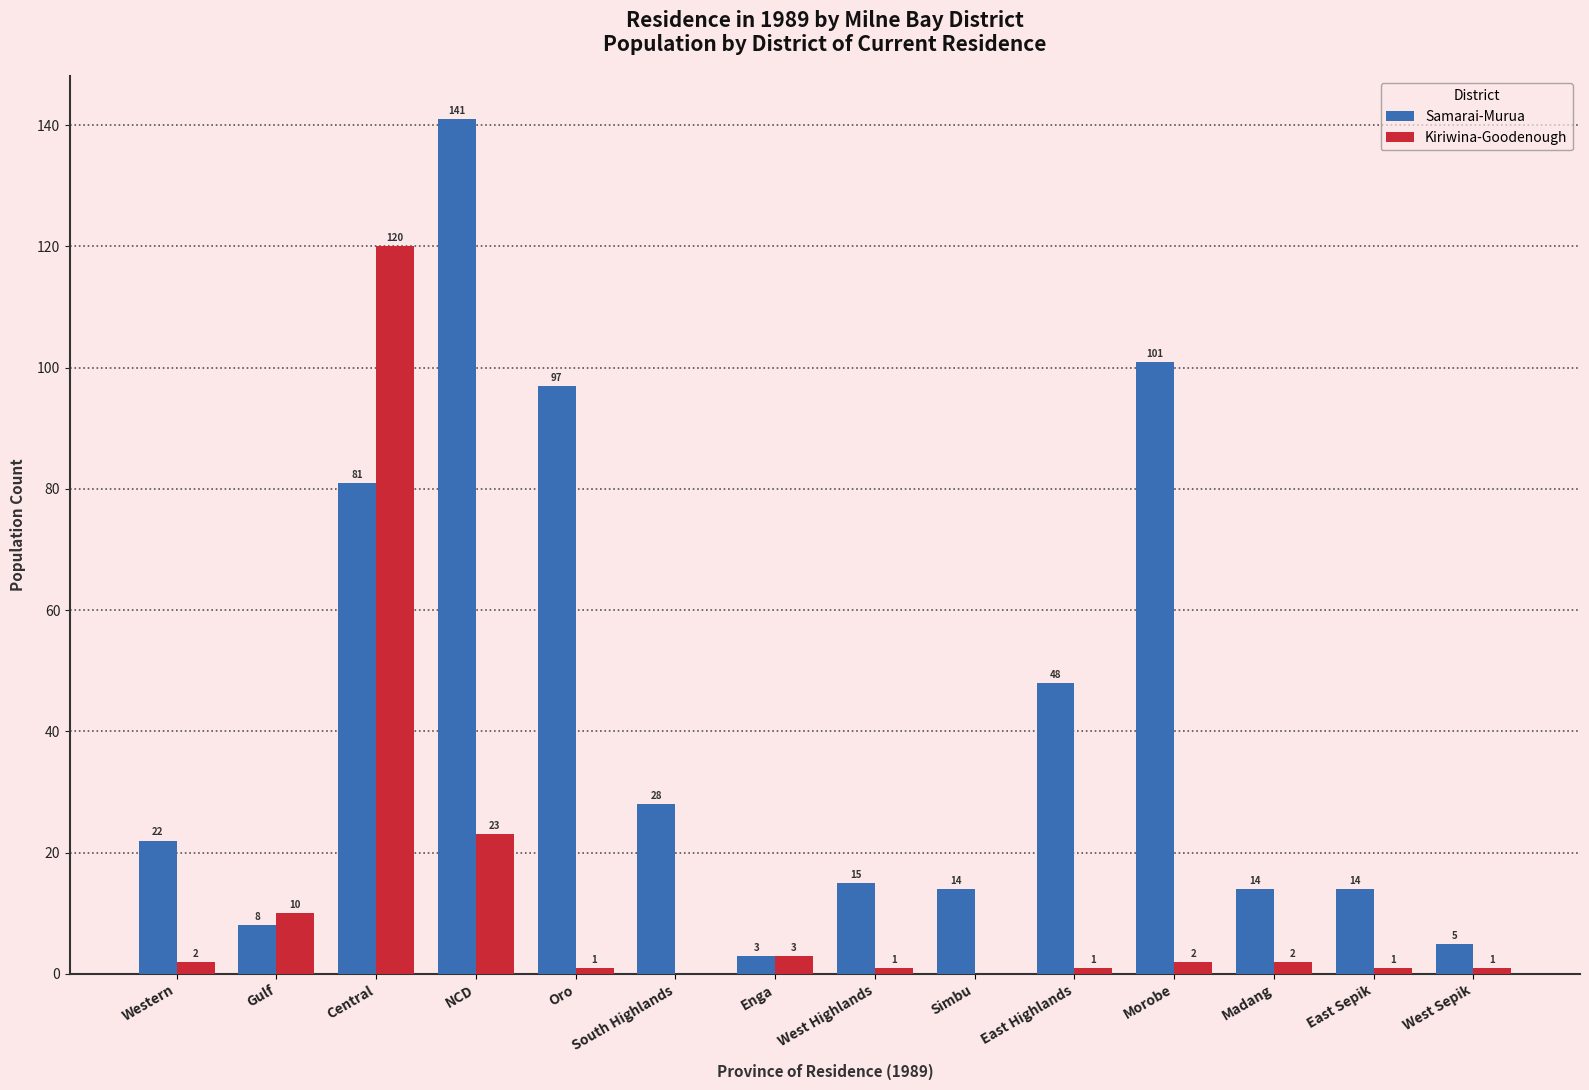

What is the average value of the Samarai-Murua series?

42